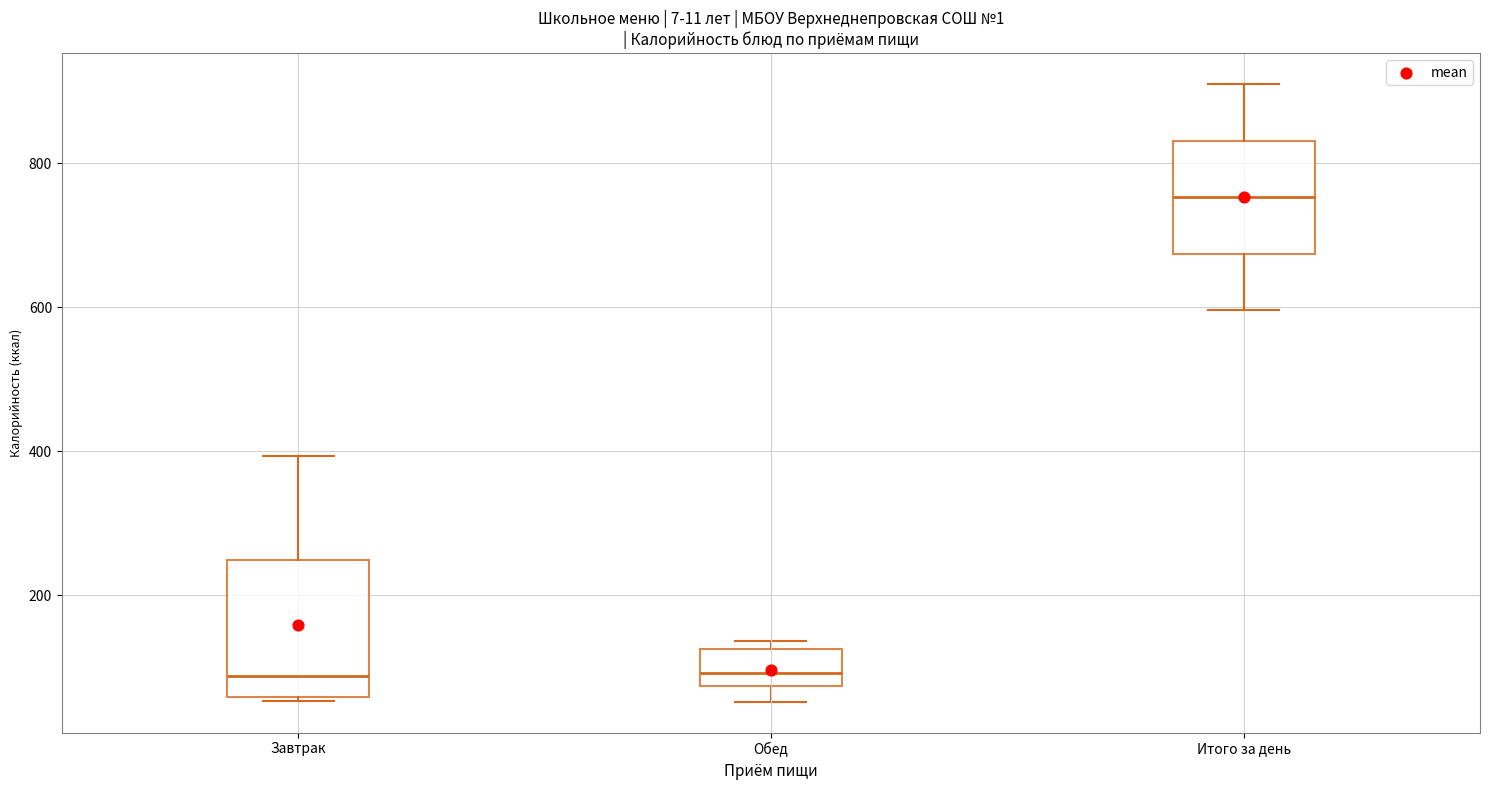

Reading left to right, transcribe this box plot: for each box, give where its median line is, the range the box spans, and where its two whiskers end, as read against the y-axis. The values are not printed on the chart, so give them approximately, as read against the axis.

Завтрак: median 80, box 60 to 240, whiskers 60 to 400
Обед: median 100, box 80 to 120, whiskers 60 to 140
Итого за день: median 760, box 680 to 840, whiskers 600 to 920